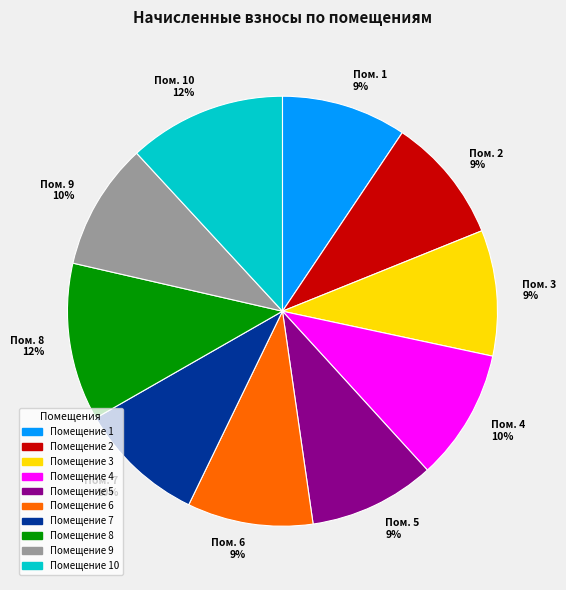

Is there any slice that represents more than half of the pie?

No